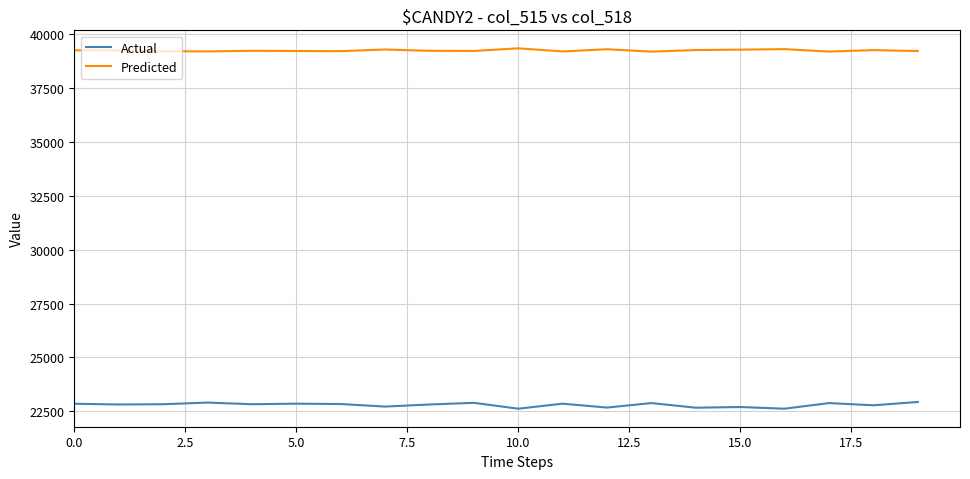

Which series has the largest total across all categories?

Predicted